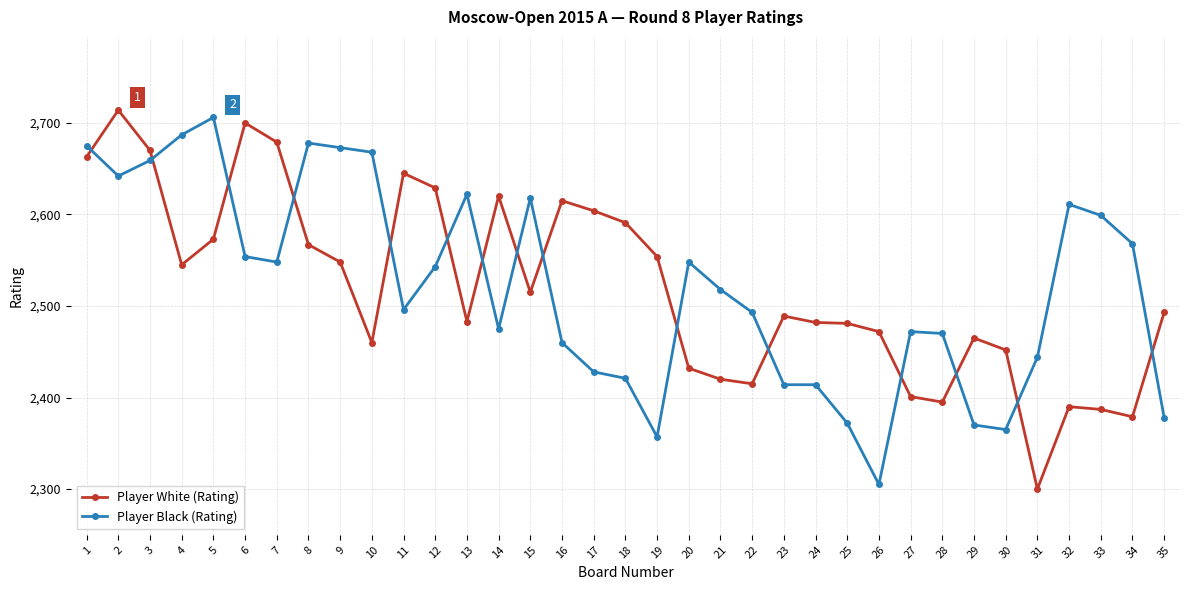

What are all the series names shown in the legend?

Player White (Rating), Player Black (Rating)